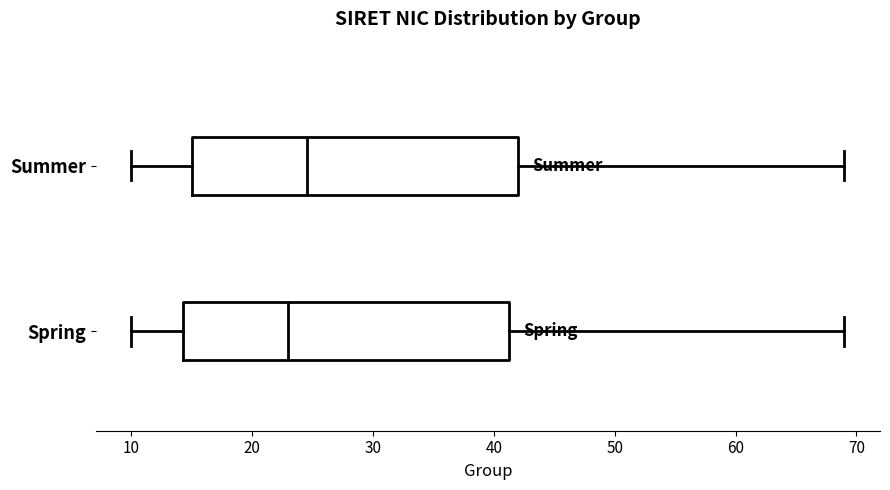

Where does the median line of the box for Spring sit on the x-axis? The values are not printed on the chart, so give them approximately, as read against the axis.

23